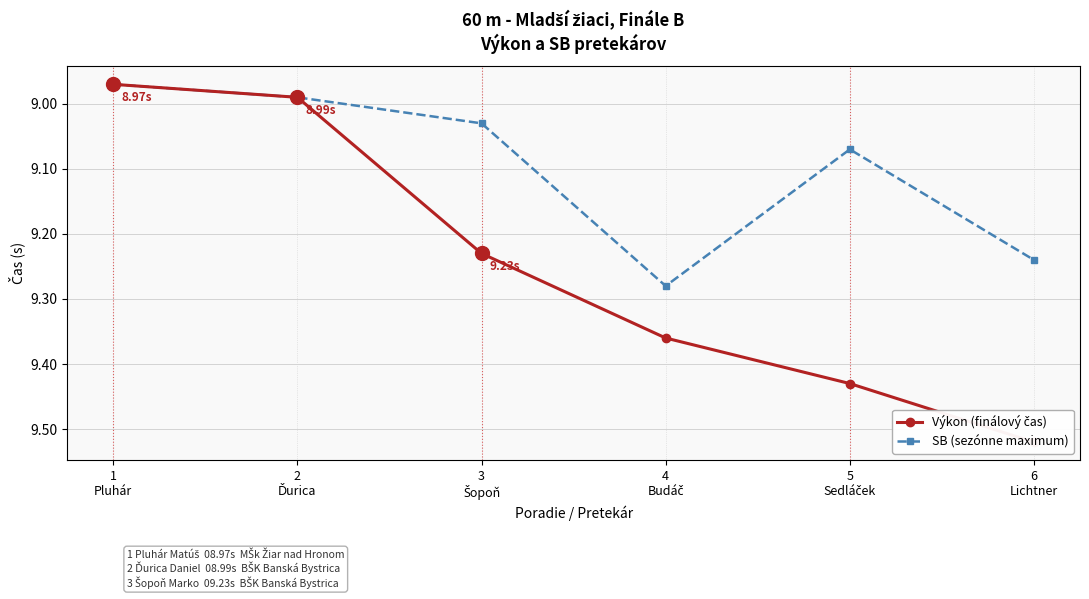

What is the spread (max minus min) of values at 5
Sedláček?

0.4